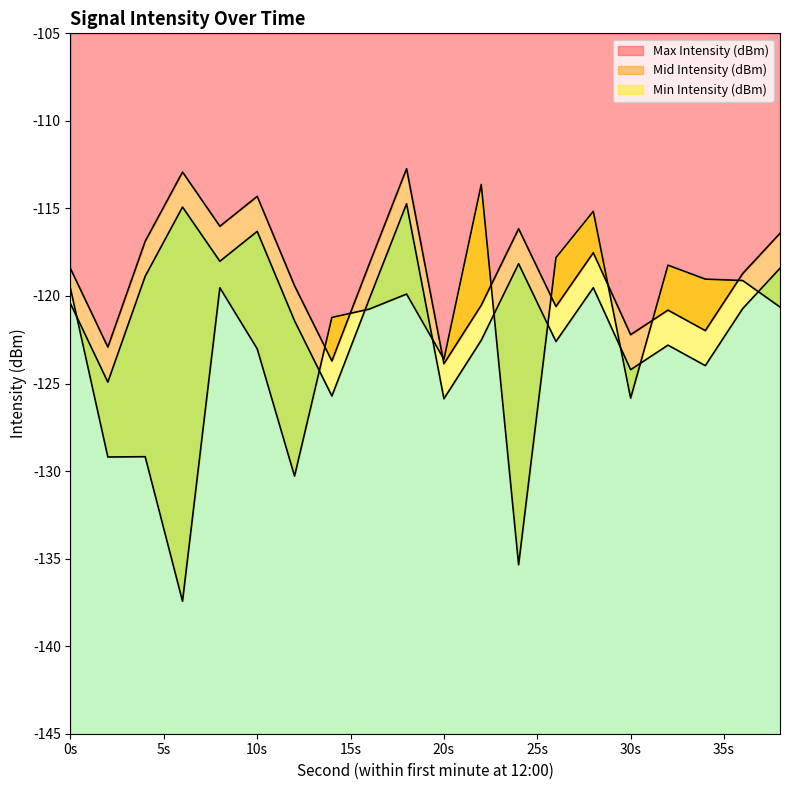

True or false: Max Intensity (dBm) has a value of -186.1 at 20s.

False